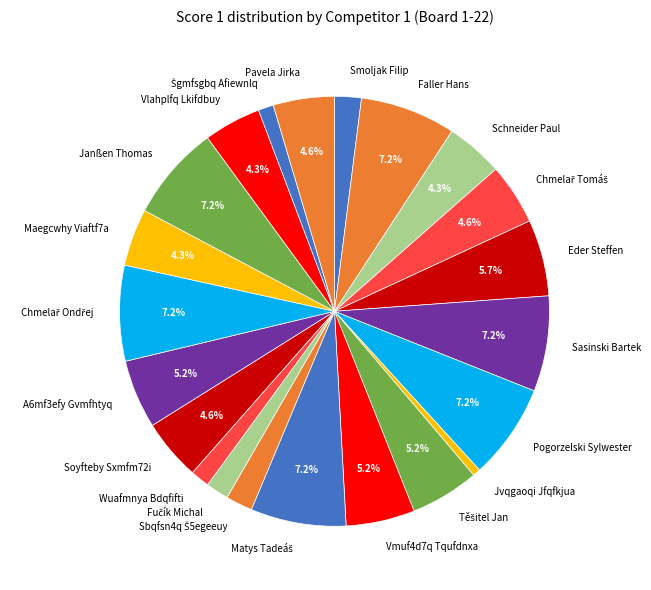

What is the ratio of the value at Smoljak Filip to the value at Soyfteby Sxmfm72i?

0.4